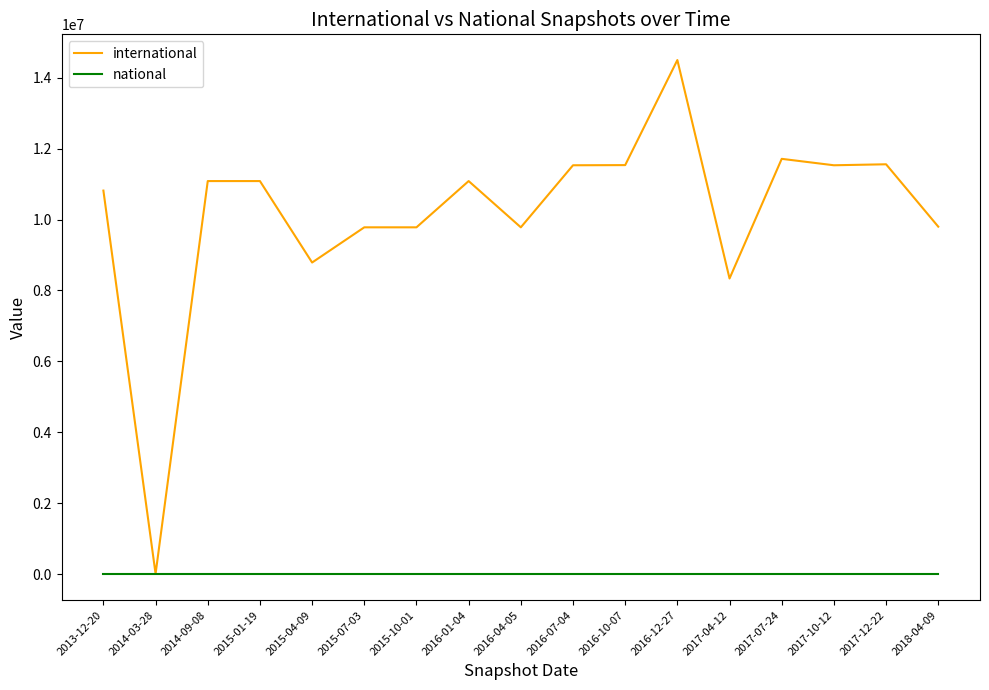

How many series are shown in this chart?

2